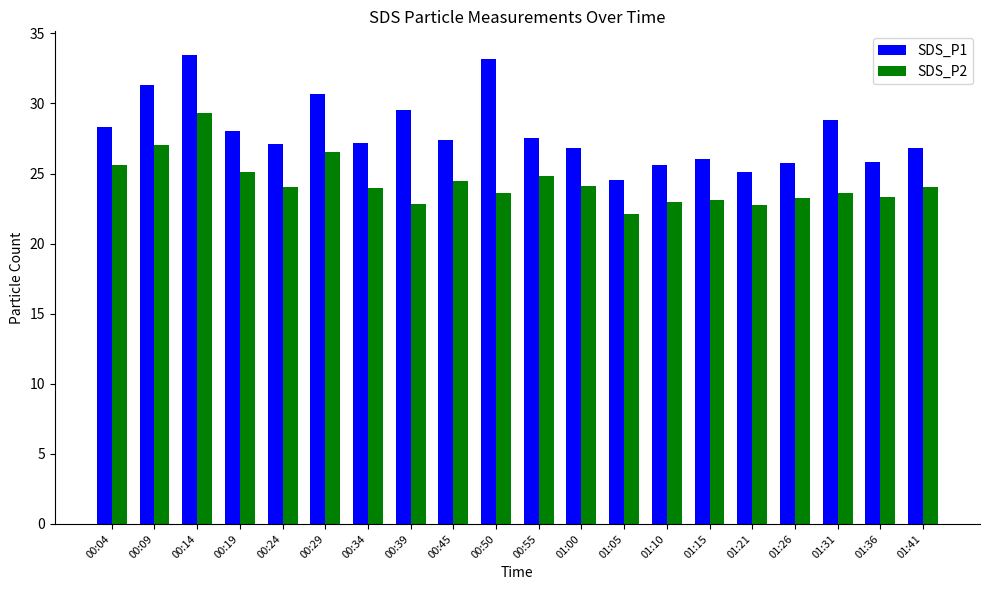

What is the spread (max minus min) of values at 01:21?

2.4